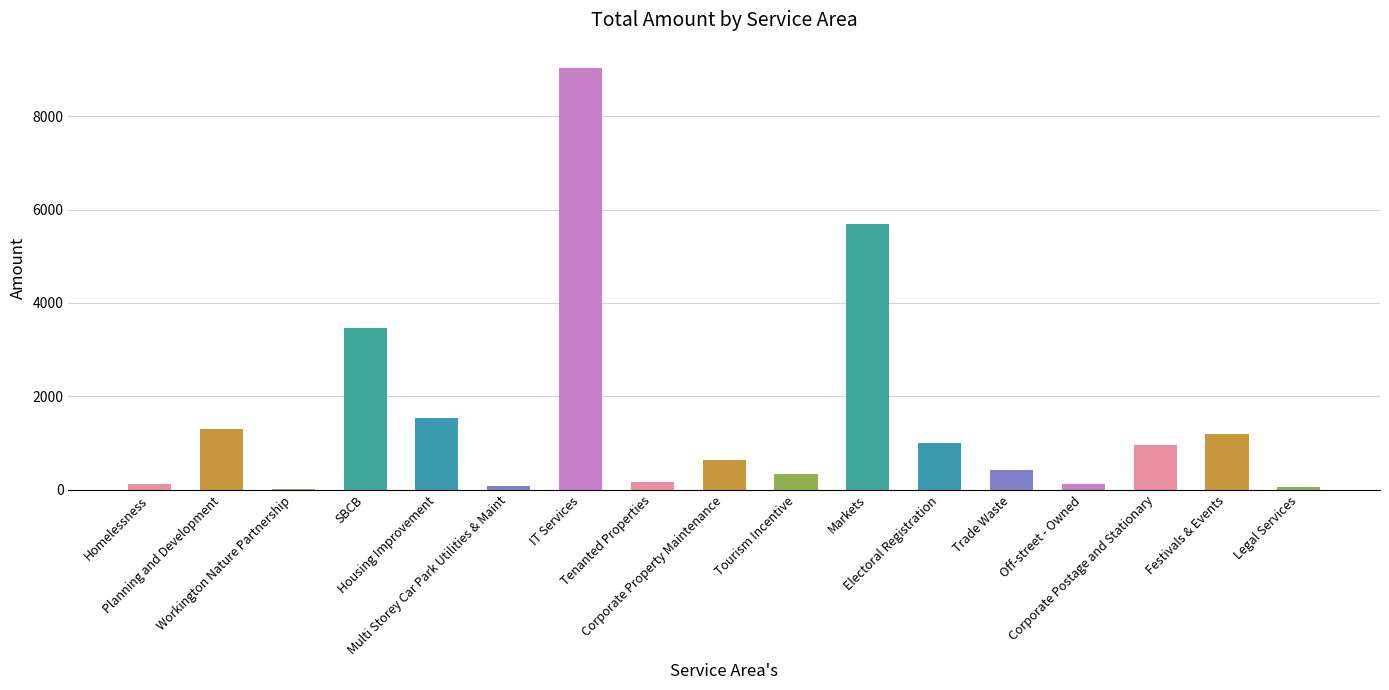

What is the greatest value displayed?

9033.3